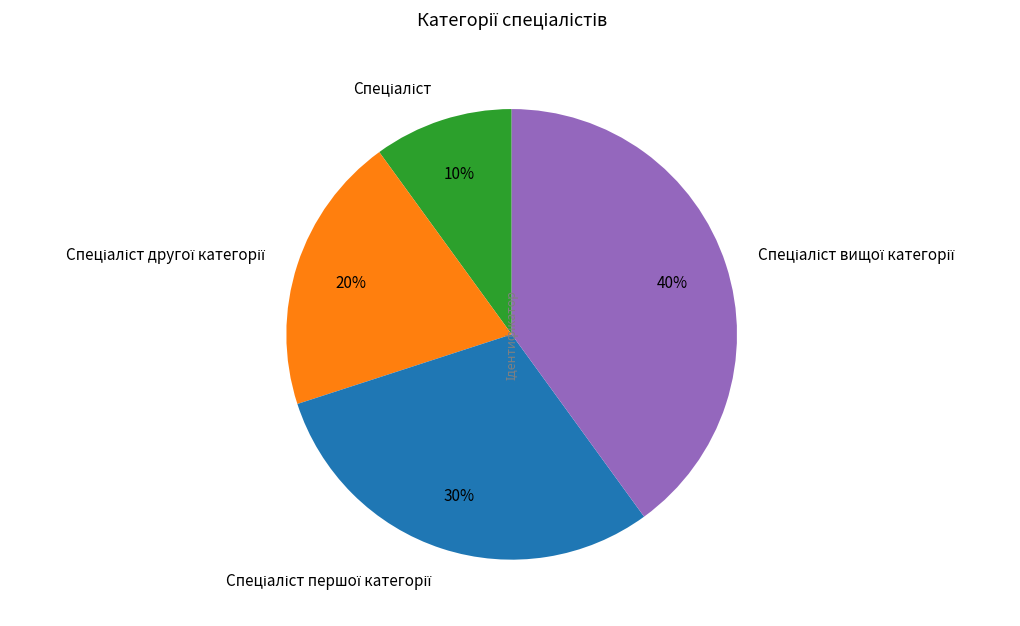

To the nearest percent, what is the average slice percentage?

25%